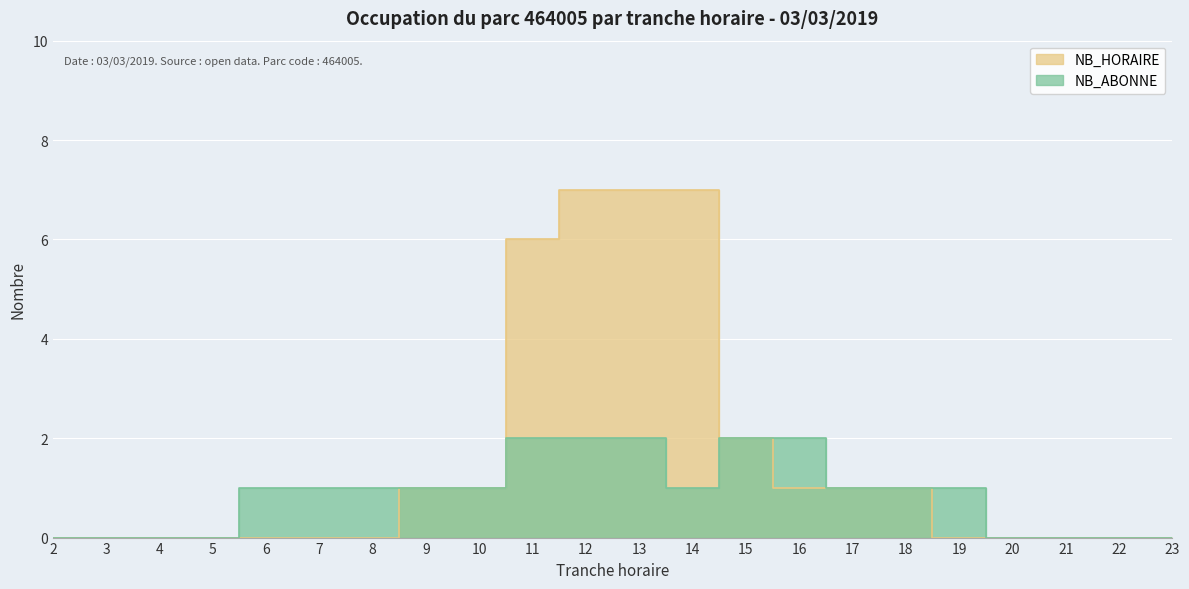

True or false: NB_ABONNE and NB_HORAIRE cross at least once.

False